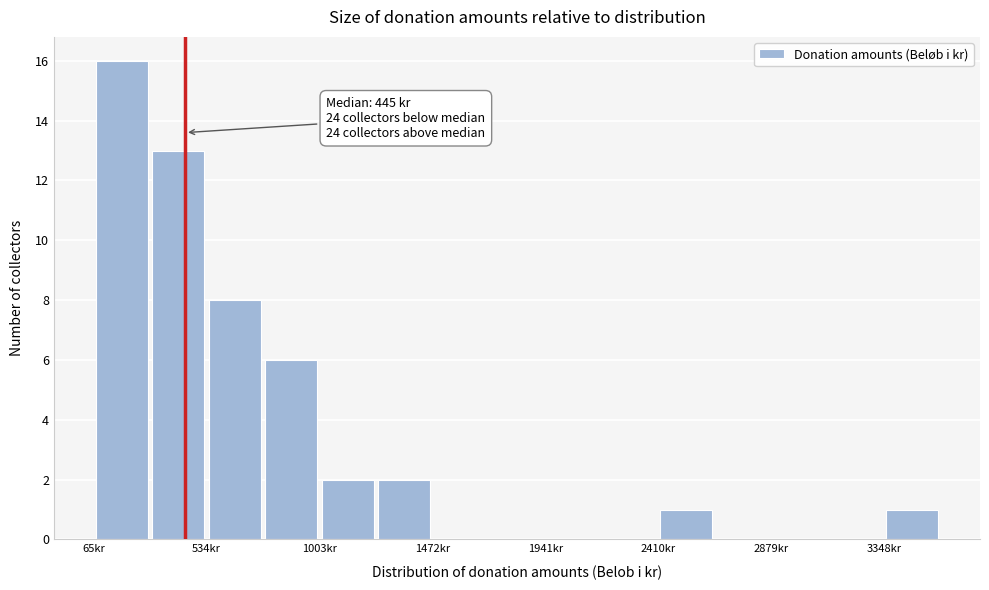

Which range on the x-axis has the tallest bar?

50 to 300